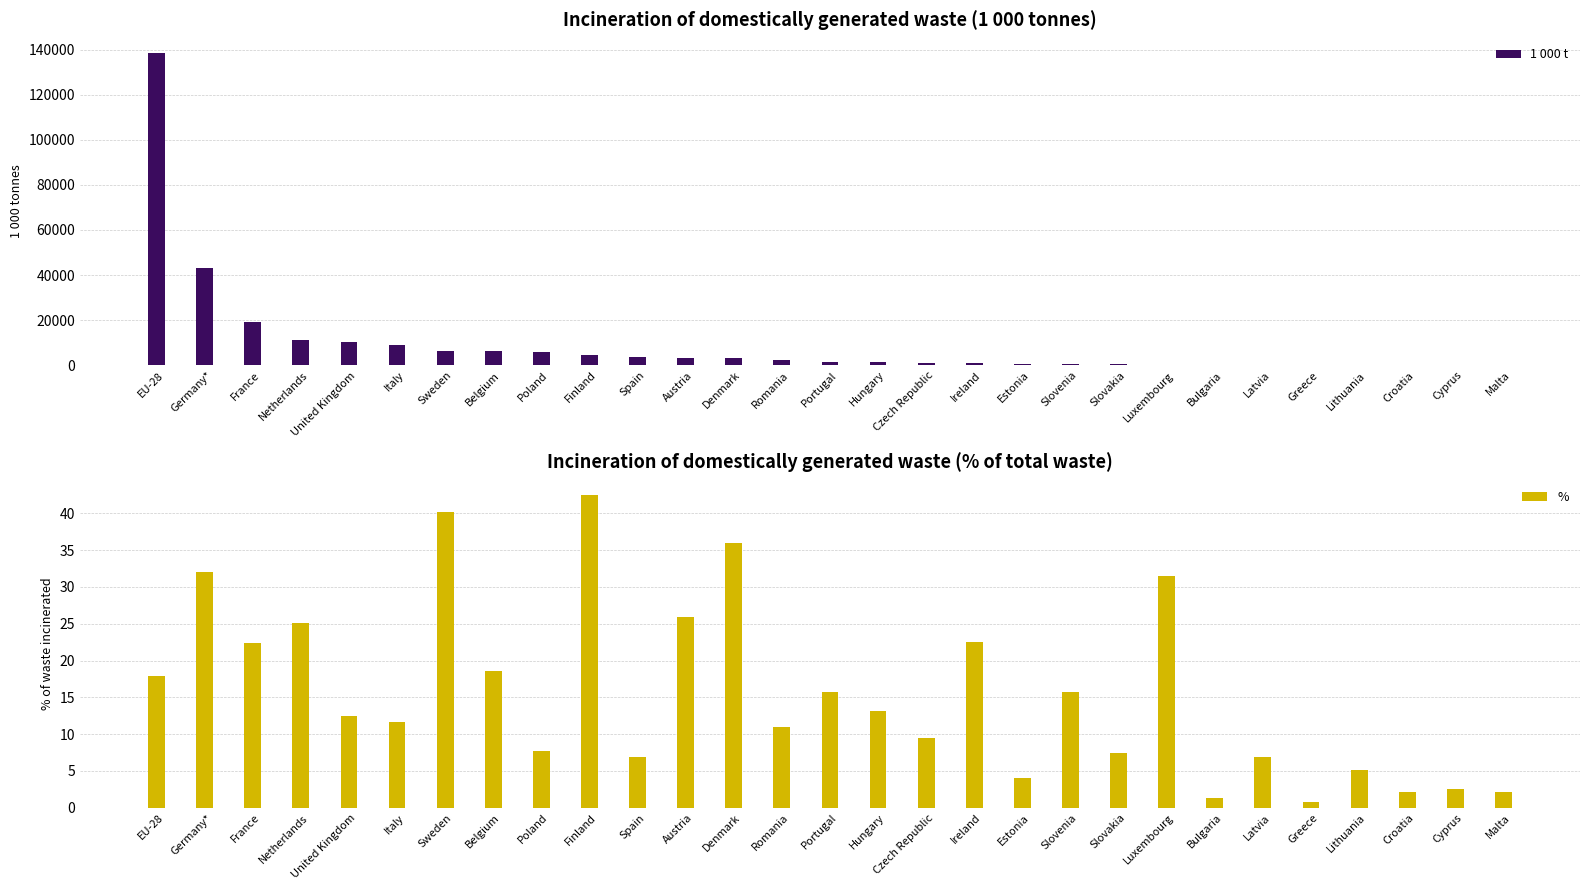

At which category is the sum across all series the highest?

EU-28